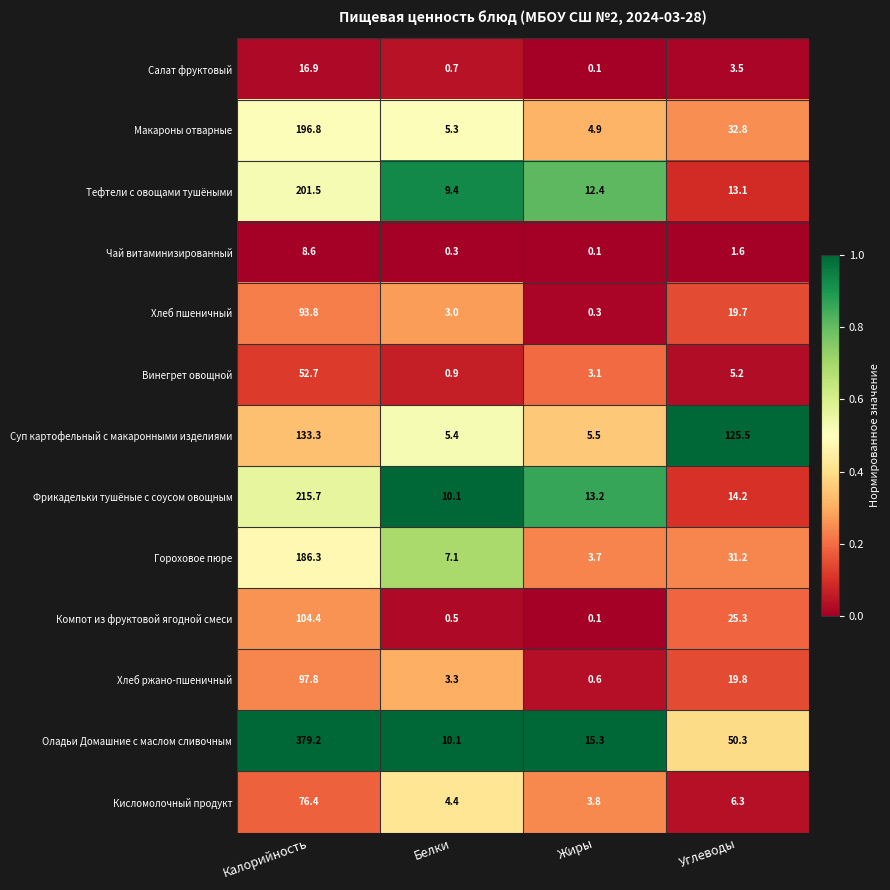

Count the number of categories in the chart.

4